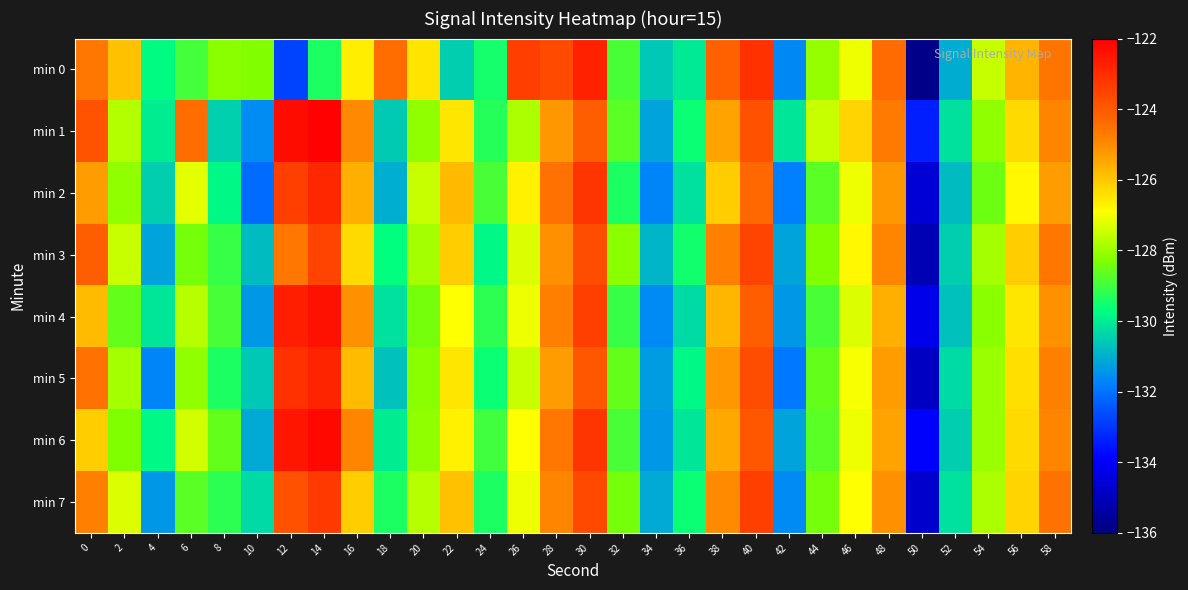

Which series has the widest spread of values?

min 0